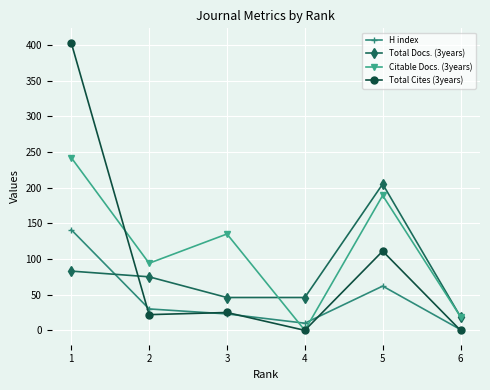

At 1, list the series in order from smallest to largest.

Total Docs. (3years), H index, Citable Docs. (3years), Total Cites (3years)